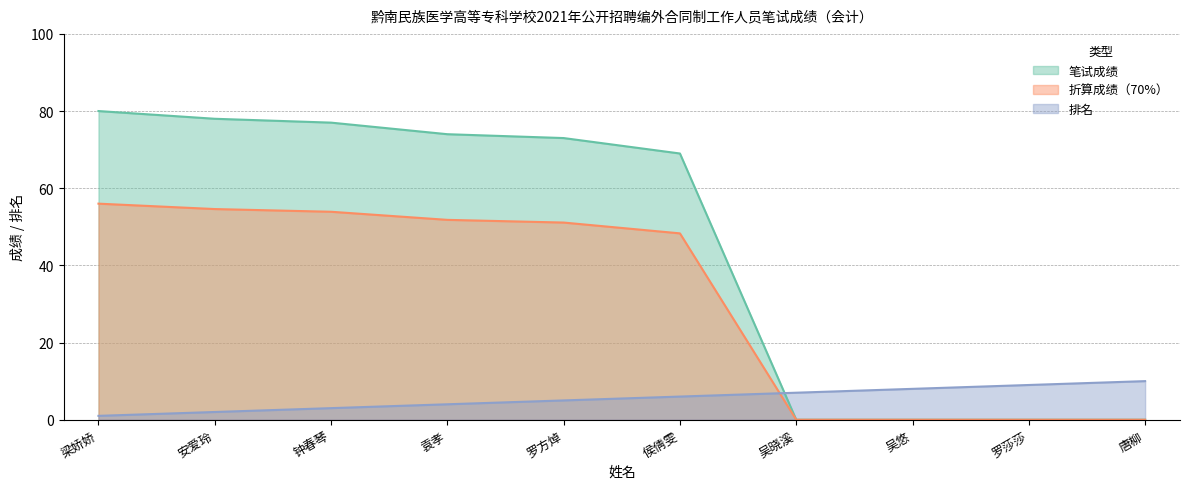

Reading left to right, what are all the values shown in this chart?

笔试成绩: 梁娇娇=80.0	安爱玲=78.0	钟春琴=77.0	袁孝=74.0	罗方焯=73.0	侯倩雯=69.0	吴晓溪=0.0	吴悠=0.0	罗莎莎=0.0	唐柳=0.0
折算成绩（70%）: 梁娇娇=56.0	安爱玲=54.6	钟春琴=53.9	袁孝=51.8	罗方焯=51.1	侯倩雯=48.3	吴晓溪=0.0	吴悠=0.0	罗莎莎=0.0	唐柳=0.0
排名: 梁娇娇=1.0	安爱玲=2.0	钟春琴=3.0	袁孝=4.0	罗方焯=5.0	侯倩雯=6.0	吴晓溪=7.0	吴悠=8.0	罗莎莎=9.0	唐柳=10.0